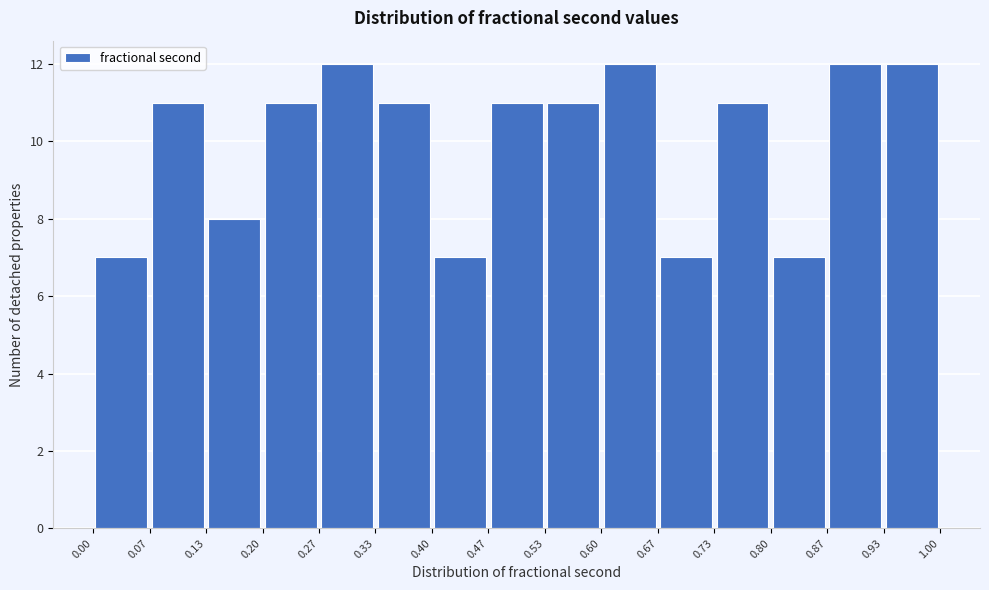

Reading left to right, list every bar in this chart as the range it spans on the x-axis followed by its height. The values are not printed on the chart, so give them approximately, as read against the axis.

0.00 to 0.07: 7
0.07 to 0.13: 11
0.13 to 0.20: 8
0.20 to 0.27: 11
0.27 to 0.33: 12
0.33 to 0.40: 11
0.40 to 0.47: 7
0.47 to 0.53: 11
0.53 to 0.60: 11
0.60 to 0.67: 12
0.67 to 0.73: 7
0.73 to 0.80: 11
0.80 to 0.87: 7
0.87 to 0.93: 12
0.93 to 1.00: 12